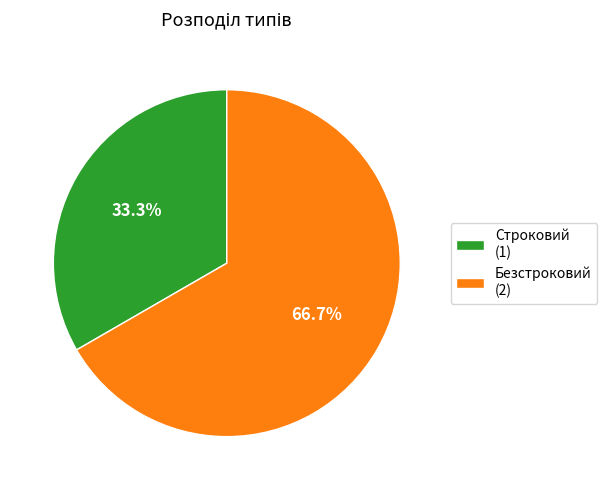

How many slices are in this pie chart?

2